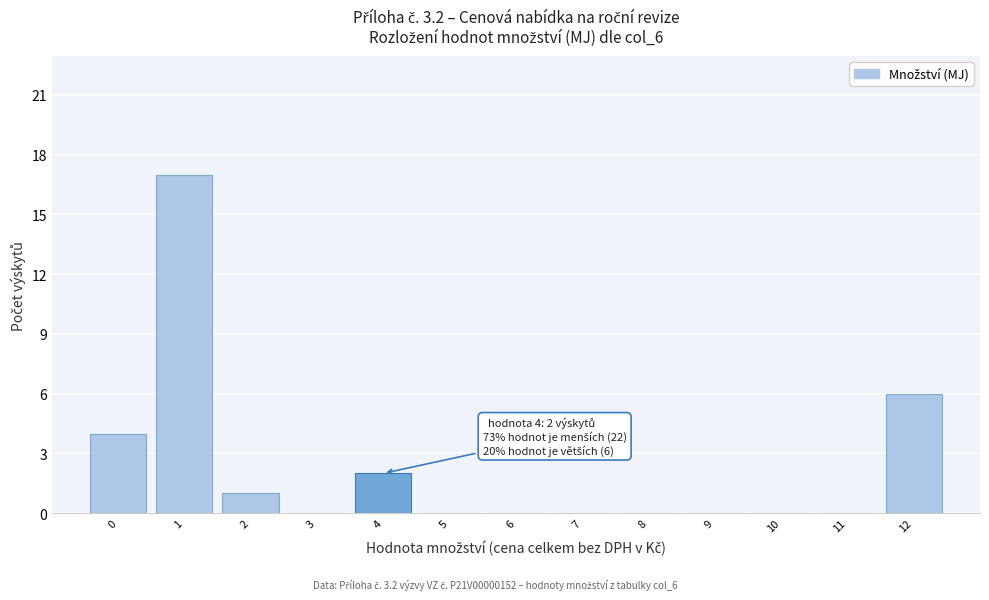

Which range on the x-axis has the tallest bar?

0.5 to 1.5